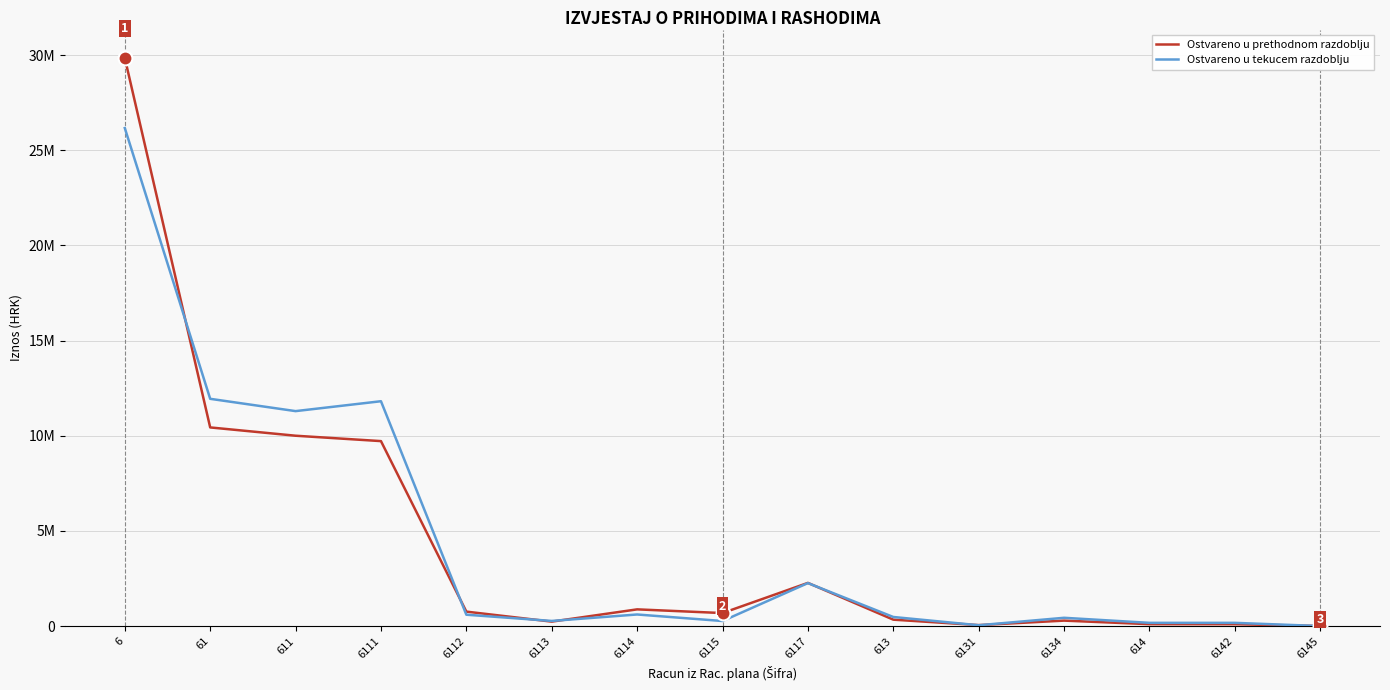

What are all the series names shown in the legend?

Ostvareno u prethodnom razdoblju, Ostvareno u tekucem razdoblju